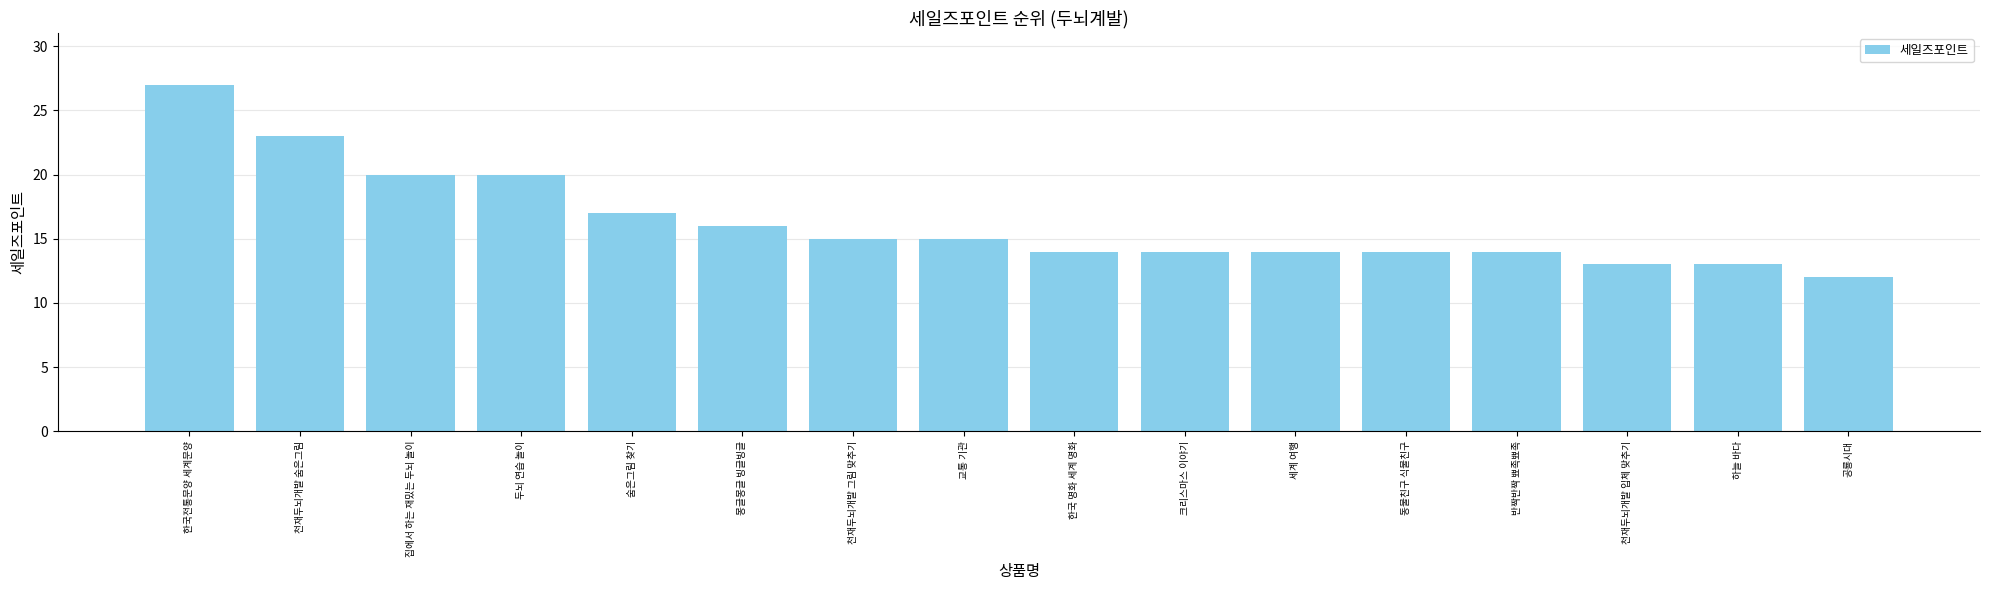

What is the difference between the maximum and minimum values?

15